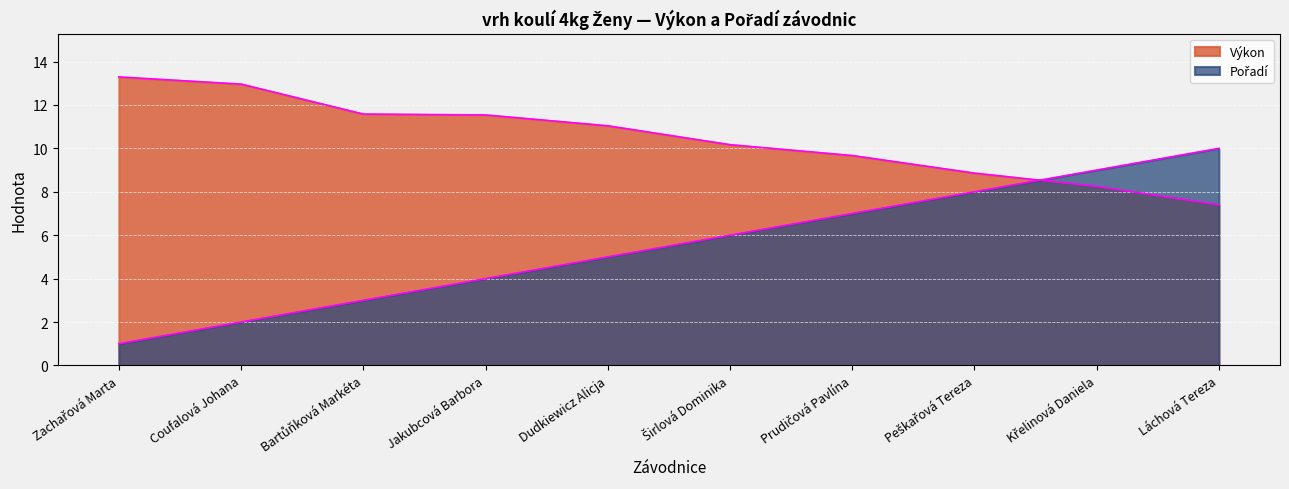

Reading left to right, list all the values displayed in this chart.

Pořadí: 1.0	2.0	3.0	4.0	5.0	6.0	7.0	8.0	9.0	10.0
Výkon: 13.3	13.0	11.6	11.5	11.0	10.2	9.7	8.9	8.2	7.4